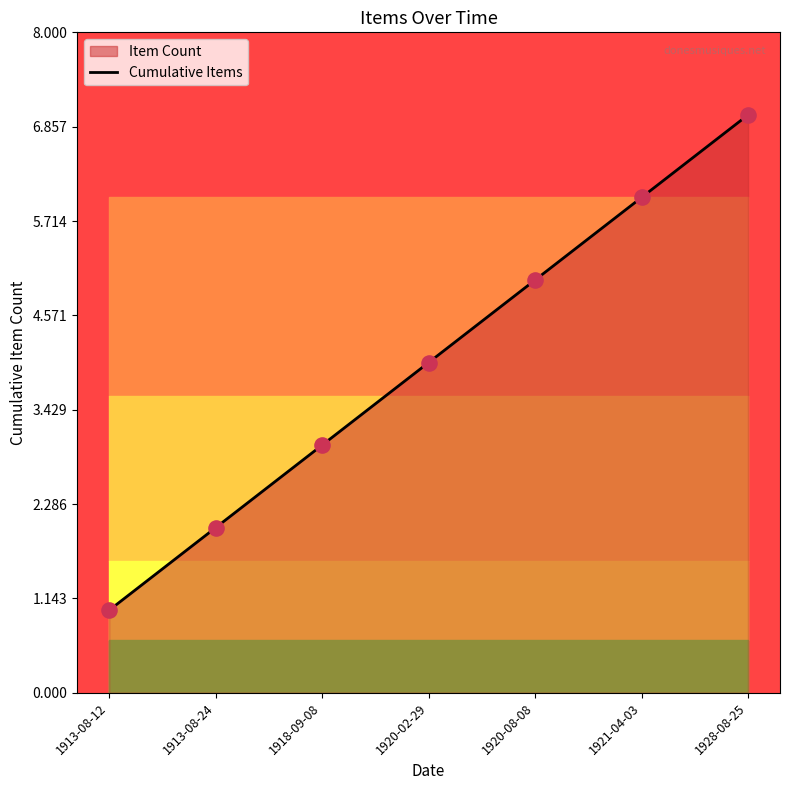

Which has a higher value, 1920-02-29 or 1913-08-24?

1920-02-29